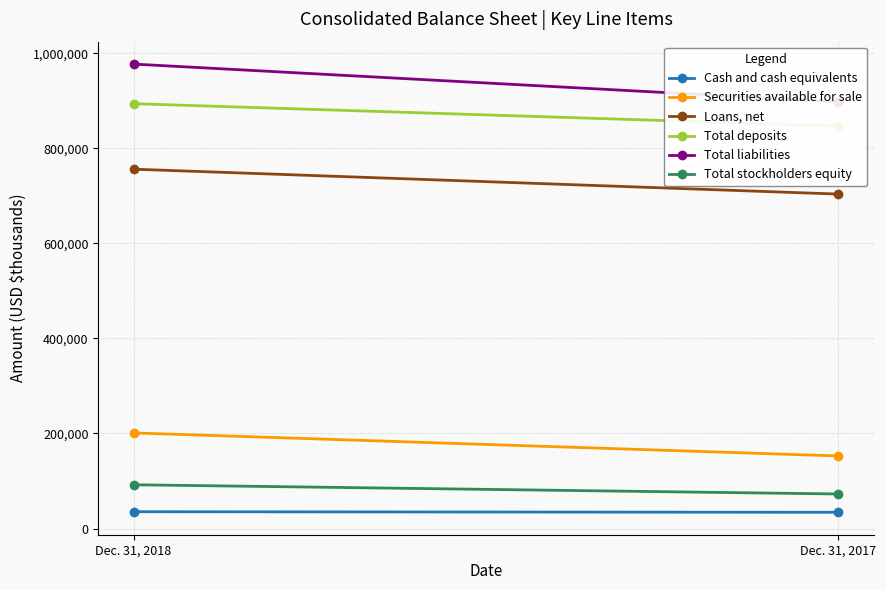

Rank the series at Dec. 31, 2018 from highest to lowest value.

Total liabilities, Total deposits, Loans, net, Securities available for sale, Total stockholders equity, Cash and cash equivalents